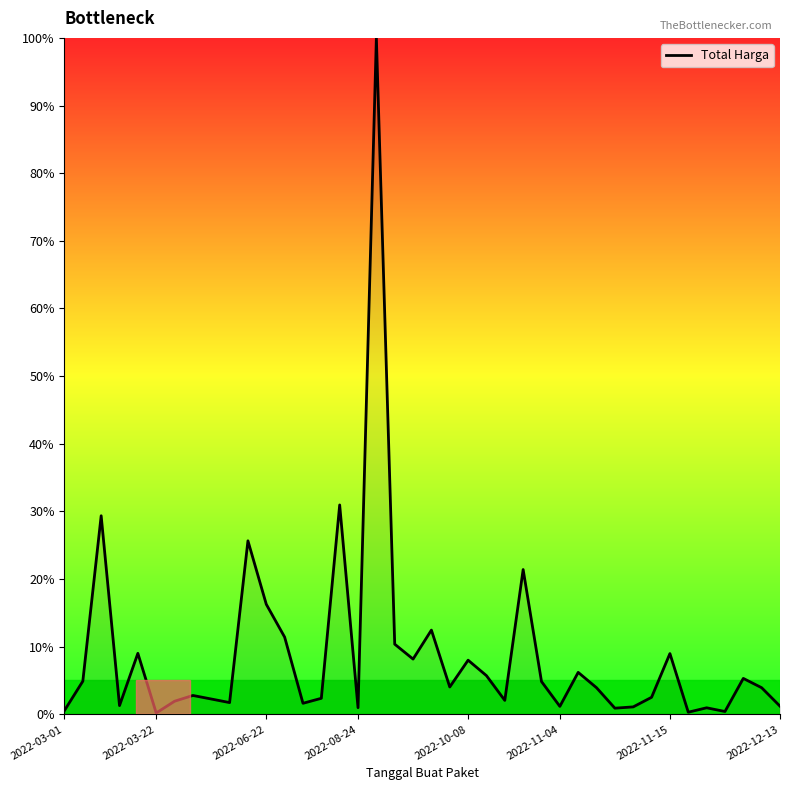

How many categories are shown in the chart?

40